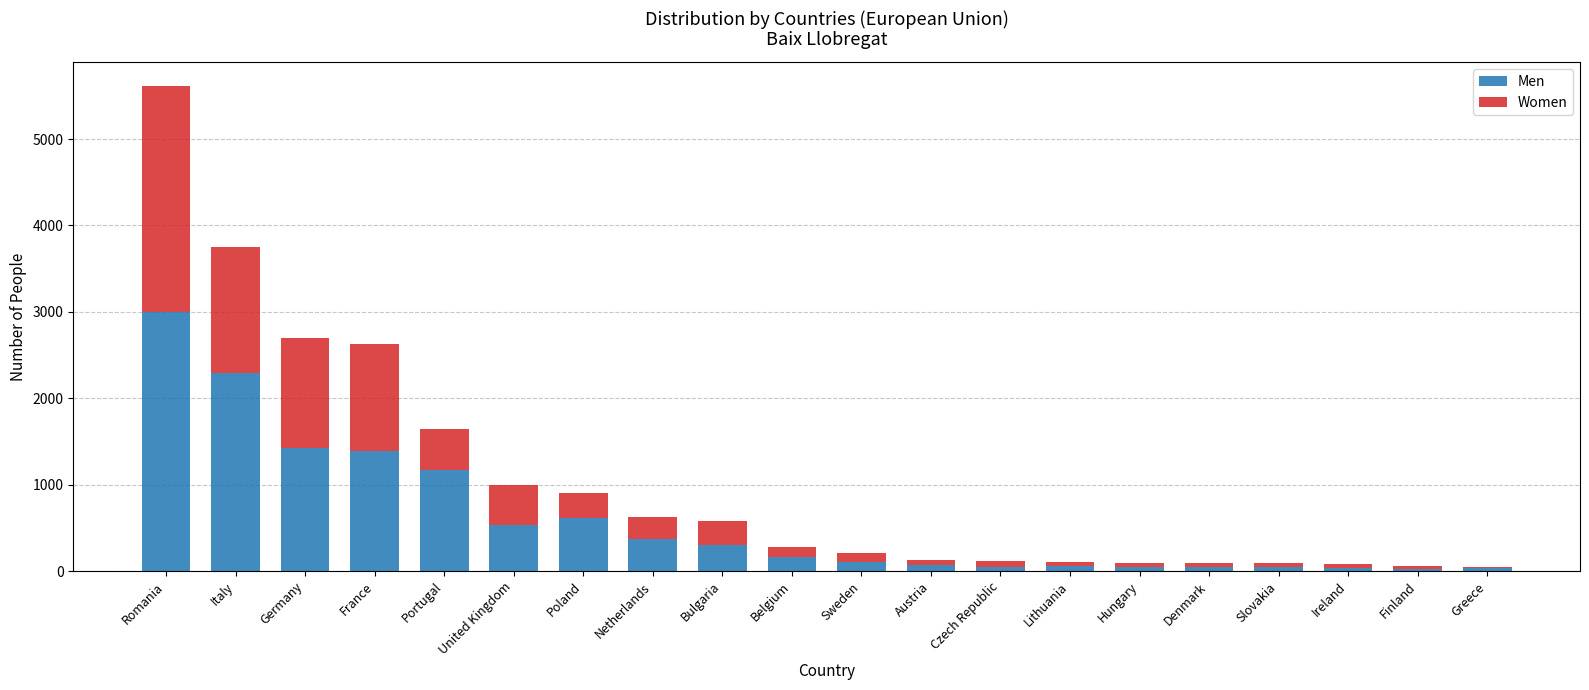

How many data points in Men are less than 163?

10